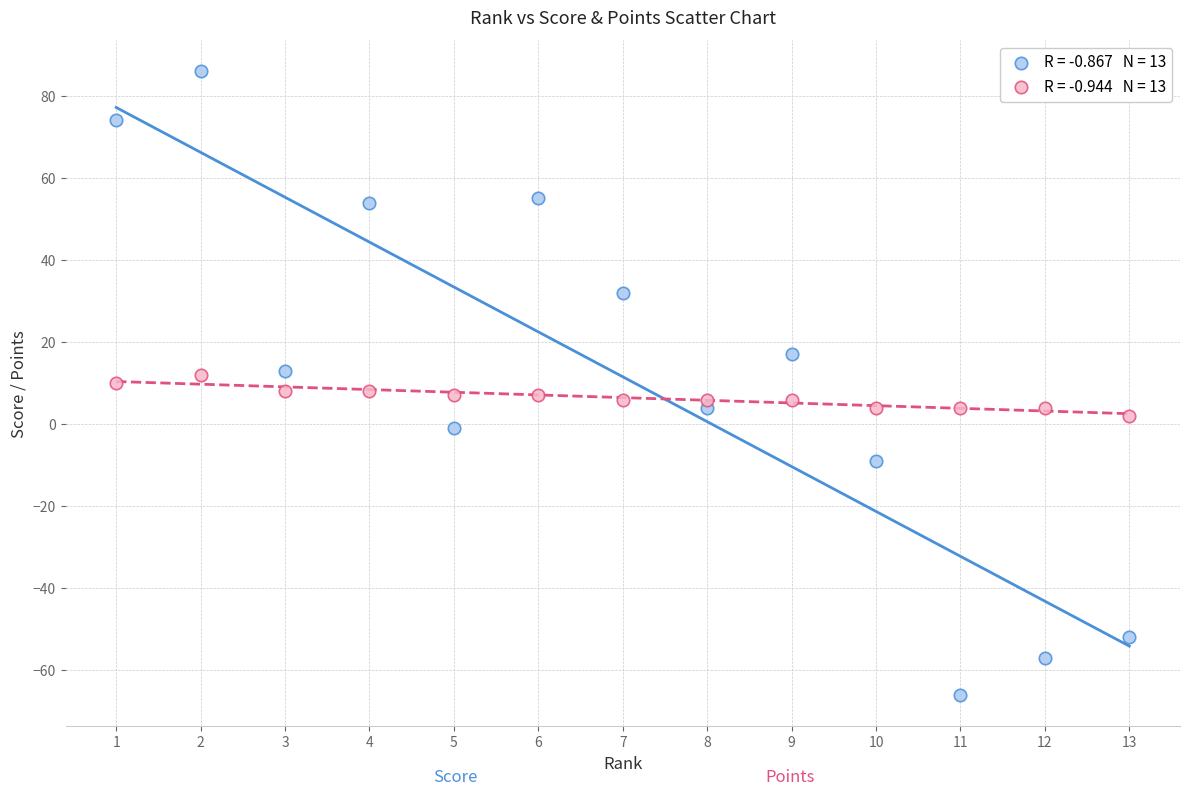

Across all data points, what is the range of Y values (max minus min)?

152